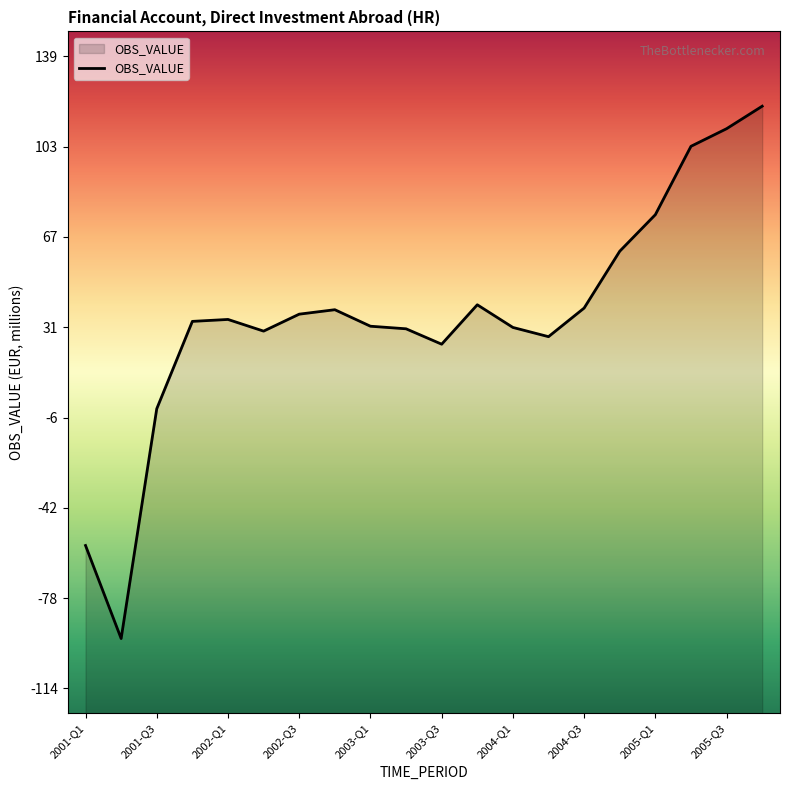

What is the smallest value displayed?

-94.2